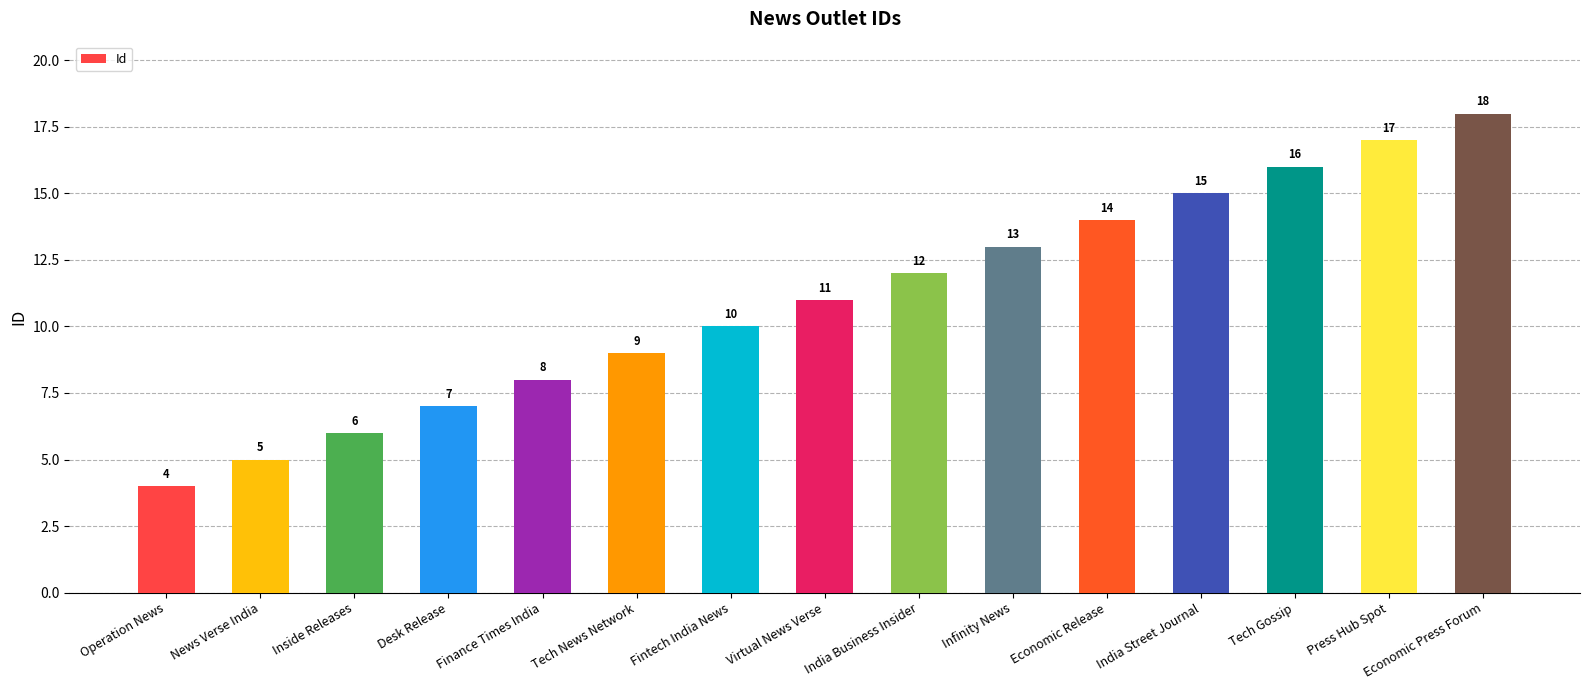

Where is the data nearest to the value 11?

Virtual News Verse